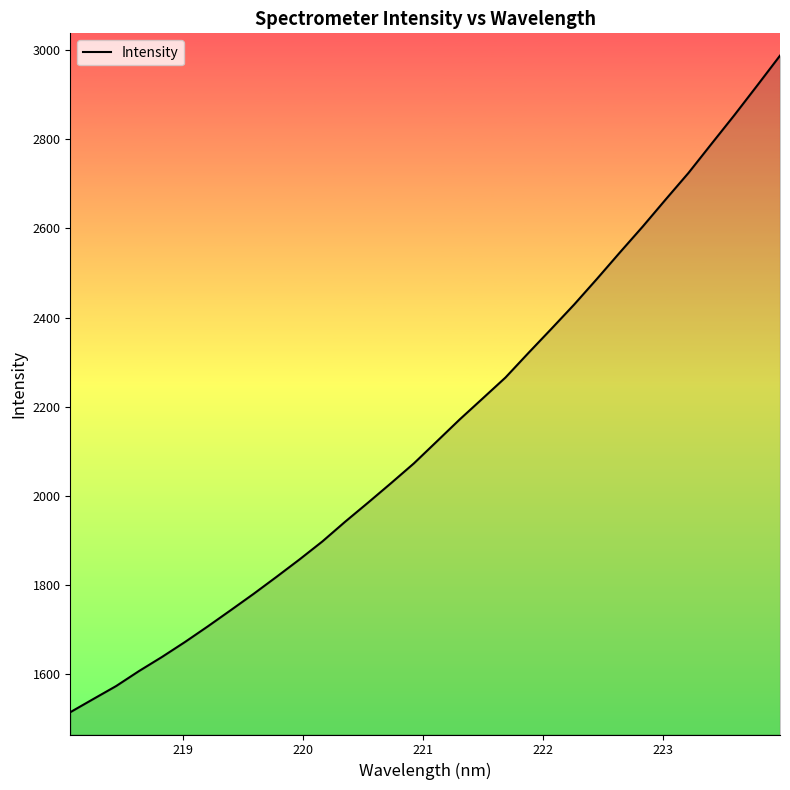

What is the greatest value displayed?

2987.5